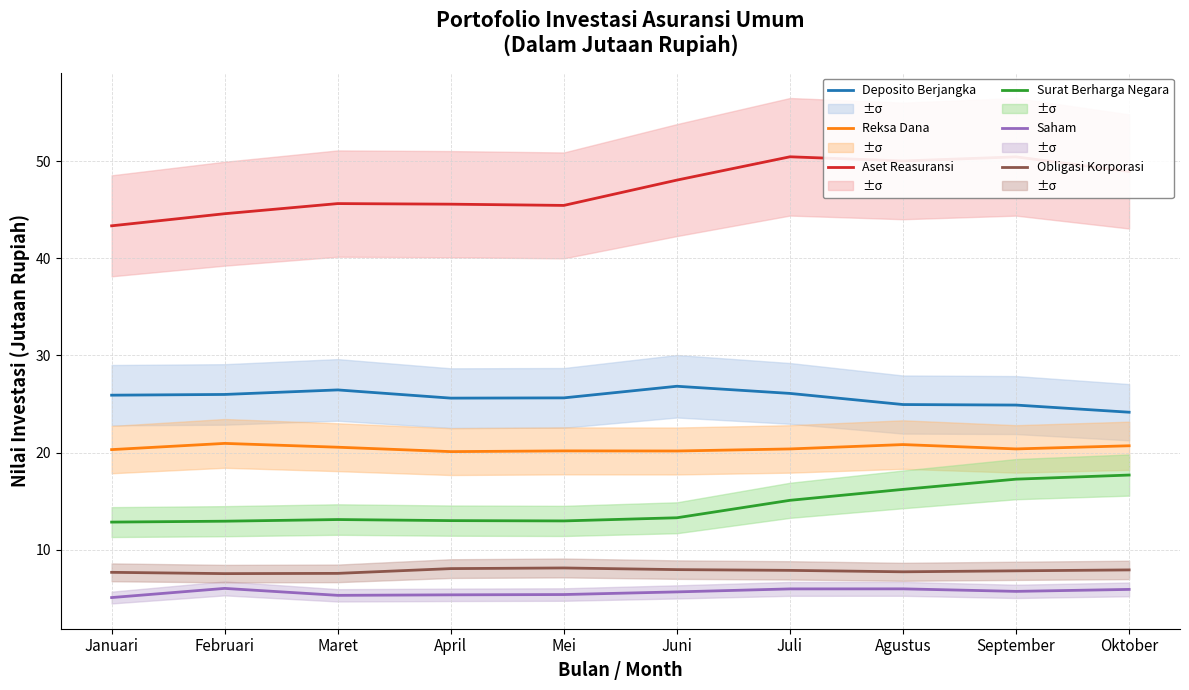

At which category does Reksa Dana reach its first local valley?

April